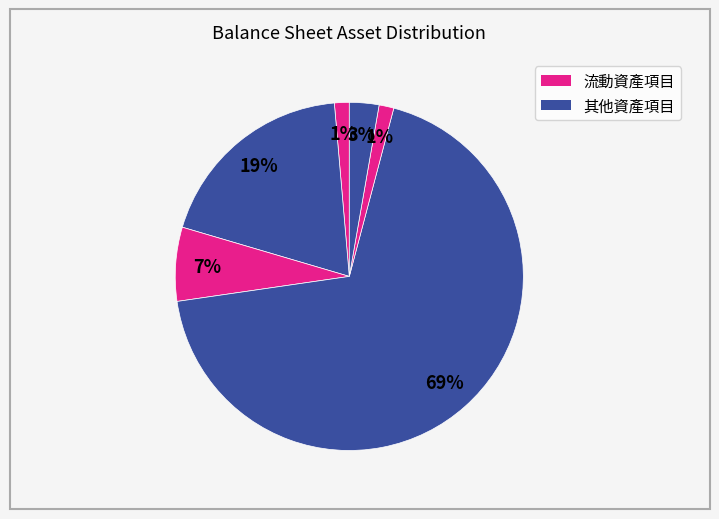

Count the number of slices in the pie.

6